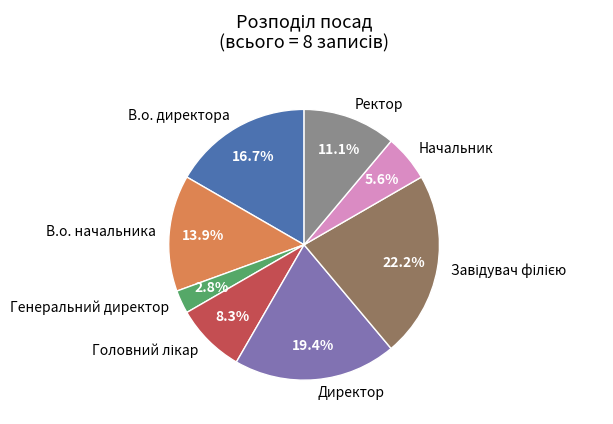

Is there any slice that represents more than half of the pie?

No